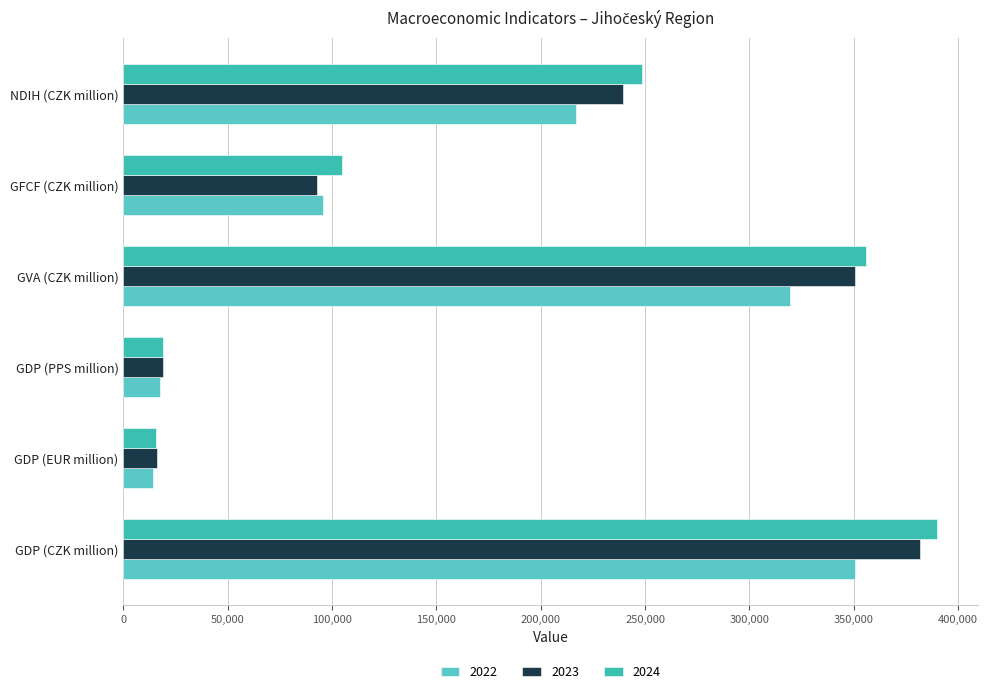

True or false: 2022 has a value of 627826.1 at GDP (CZK million).

False